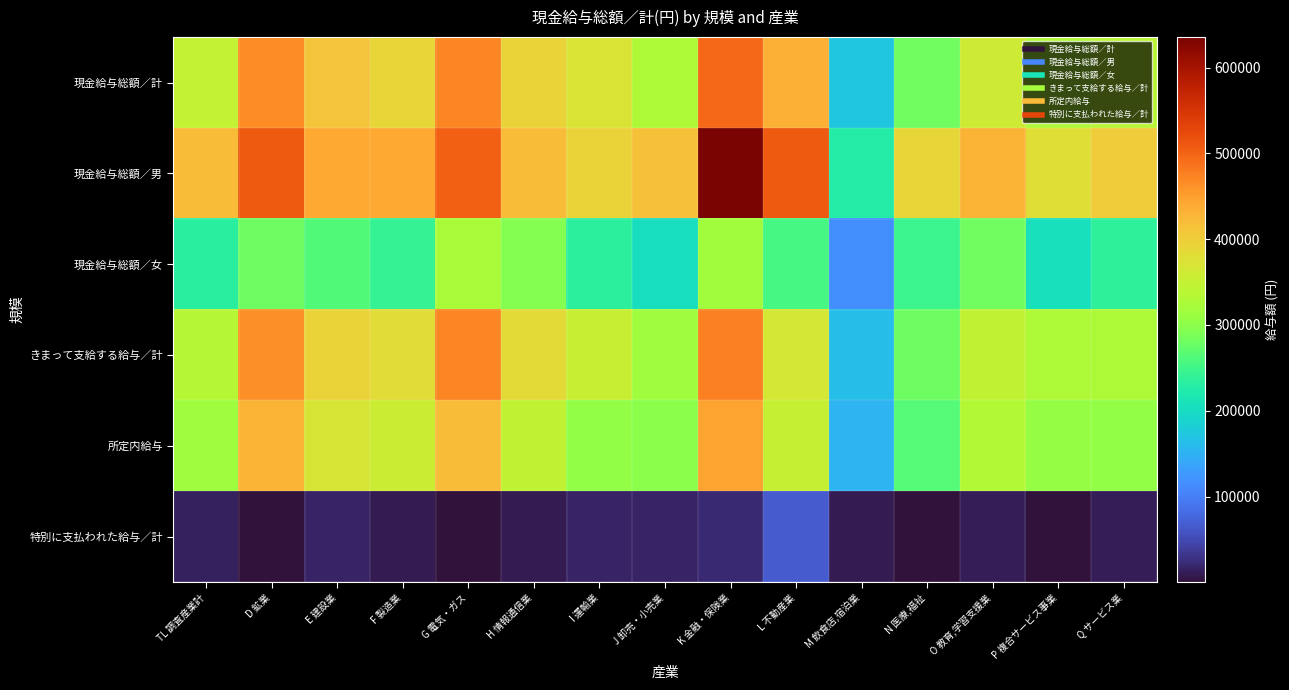

Reading left to right, list all the values displayed in this chart.

現金給与総額／計: TL 調査産業計=350014	D 鉱業=464996	E 建設業=411175	F 製造業=390167	G 電気・ガス=470302	H 情報通信業=393188	I 運輸業=370659	J 卸売・小売業=328631	K 金融・保険業=495066	L 不動産業=432571	M 飲食店,宿泊業=171883	N 医療,福祉=281198	O 教育,学習支援業=359034	P 複合サービス事業=331769	Q サービス業=337857
現金給与総額／男: TL 調査産業計=421101	D 鉱業=507917	E 建設業=439728	F 製造業=440963	G 電気・ガス=502538	H 情報通信業=421346	I 運輸業=392932	J 卸売・小売業=416144	K 金融・保険業=635554	L 不動産業=506973	M 飲食店,宿泊業=228098	N 医療,福祉=391927	O 教育,学習支援業=431713	P 複合サービス事業=379467	Q サービス業=402770
現金給与総額／女: TL 調査産業計=231188	D 鉱業=279896	E 建設業=262315	F 製造業=242747	G 電気・ガス=323867	H 情報通信業=293607	I 運輸業=233674	J 卸売・小売業=201676	K 金融・保険業=317017	L 不動産業=255950	M 飲食店,宿泊業=116116	N 医療,福祉=247952	O 教育,学習支援業=281391	P 複合サービス事業=206130	Q サービス業=236105
きまって支給する給与／計: TL 調査産業計=337029	D 鉱業=462298	E 建設業=394745	F 製造業=381565	G 電気・ガス=469901	H 情報通信業=383772	I 運輸業=353971	J 卸売・小売業=313213	K 金融・保険業=474432	L 不動産業=365998	M 飲食店,宿泊業=163079	N 医療,福祉=279089	O 教育,学習支援業=346992	P 複合サービス事業=328997	Q サービス業=326410
所定内給与: TL 調査産業計=315008	D 鉱業=431371	E 建設業=368193	F 製造業=357481	G 電気・ガス=420605	H 情報通信業=346280	I 運輸業=304180	J 卸売・小売業=300165	K 金融・保険業=444526	L 不動産業=350762	M 飲食店,宿泊業=153974	N 医療,福祉=265225	O 教育,学習支援業=333514	P 複合サービス事業=306616	Q サービス業=304172
特別に支払われた給与／計: TL 調査産業計=12985	D 鉱業=2698	E 建設業=16430	F 製造業=8602	G 電気・ガス=401	H 情報通信業=9416	I 運輸業=16688	J 卸売・小売業=15418	K 金融・保険業=20634	L 不動産業=66573	M 飲食店,宿泊業=8804	N 医療,福祉=2109	O 教育,学習支援業=12042	P 複合サービス事業=2772	Q サービス業=11447